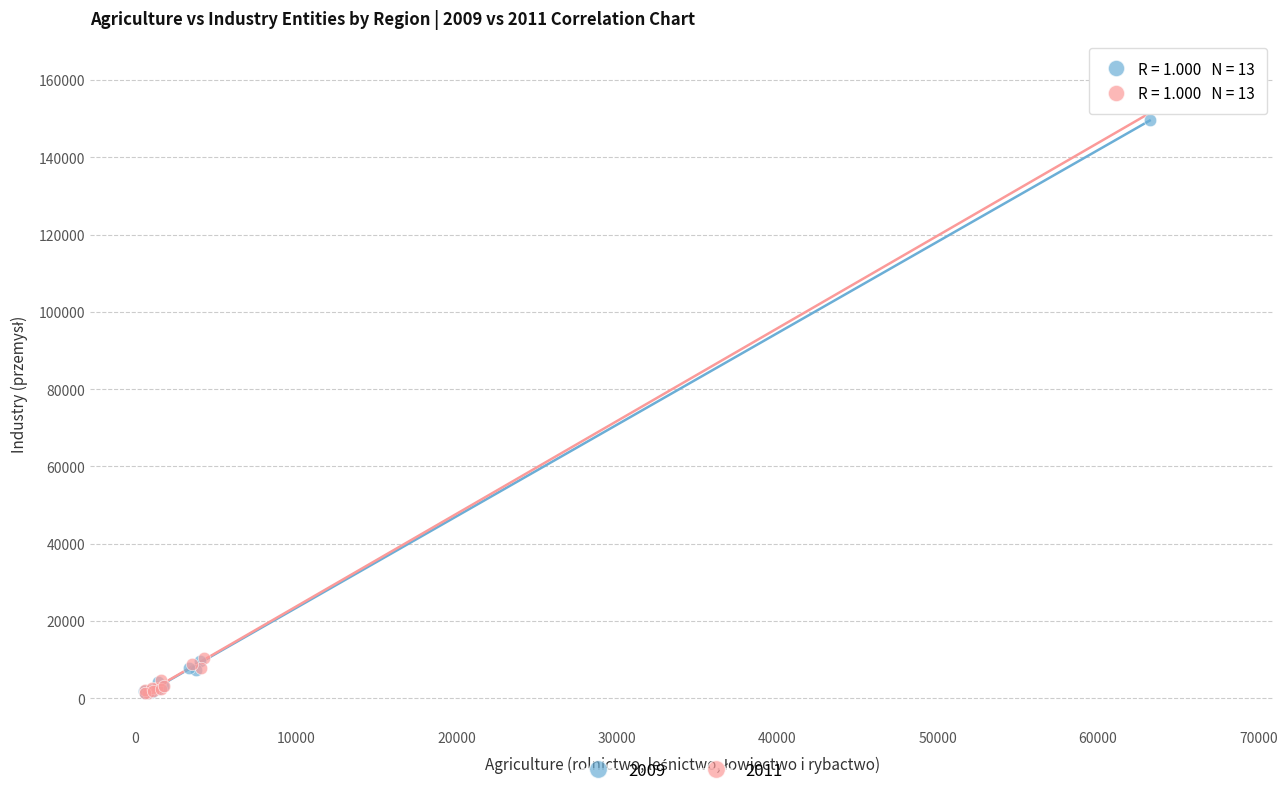

Which series has the largest Y range (max minus min)?

2011